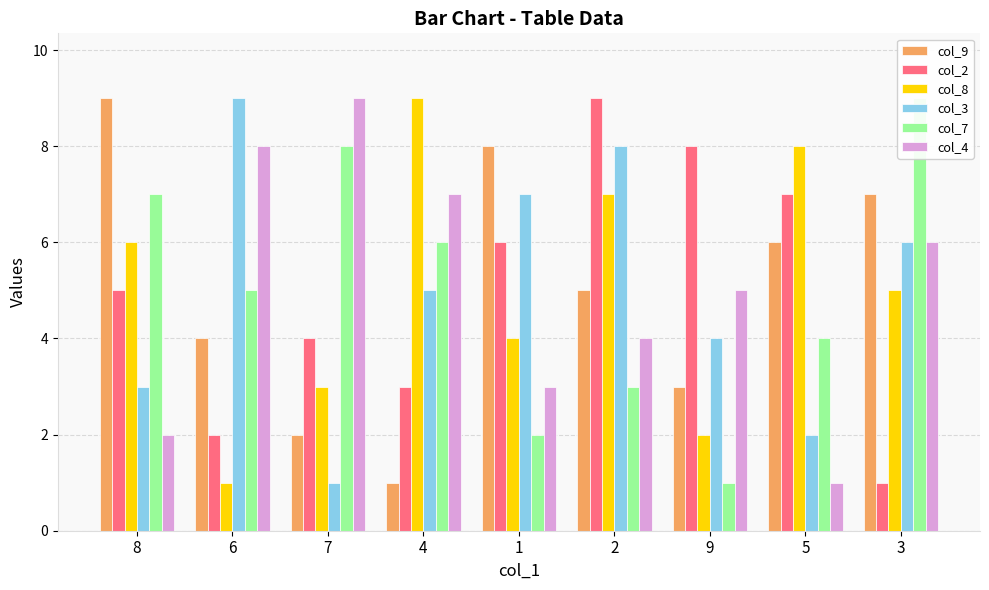

Count the number of categories in the chart.

9